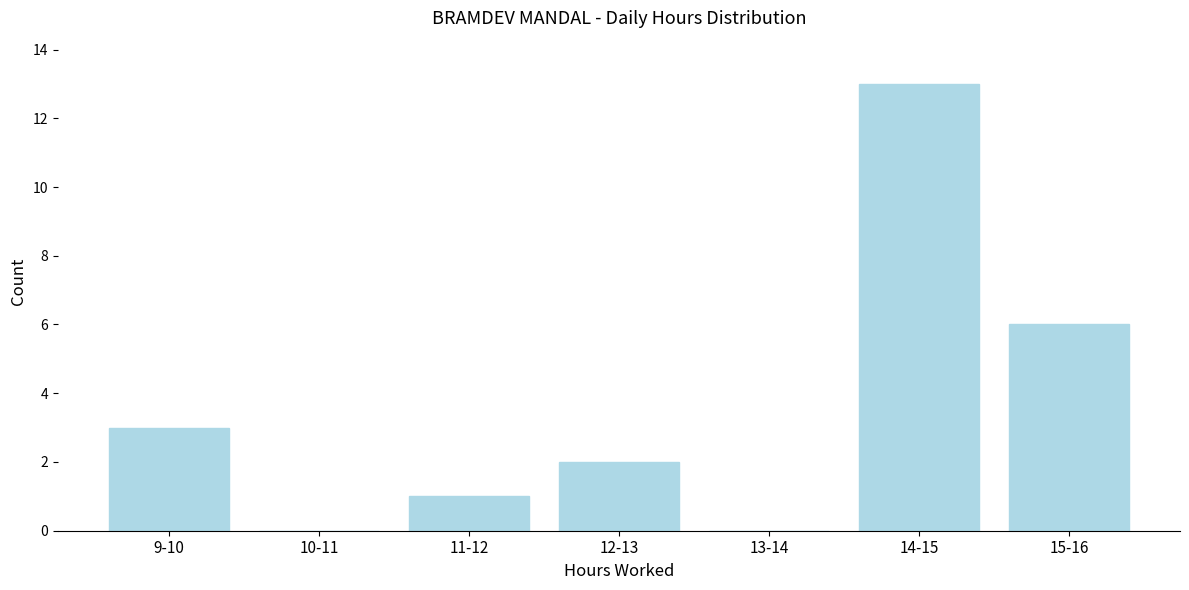

Reading right to left, transcribe all the data shown in this chart.

15-16=6	14-15=13	13-14=0	12-13=2	11-12=1	10-11=0	9-10=3